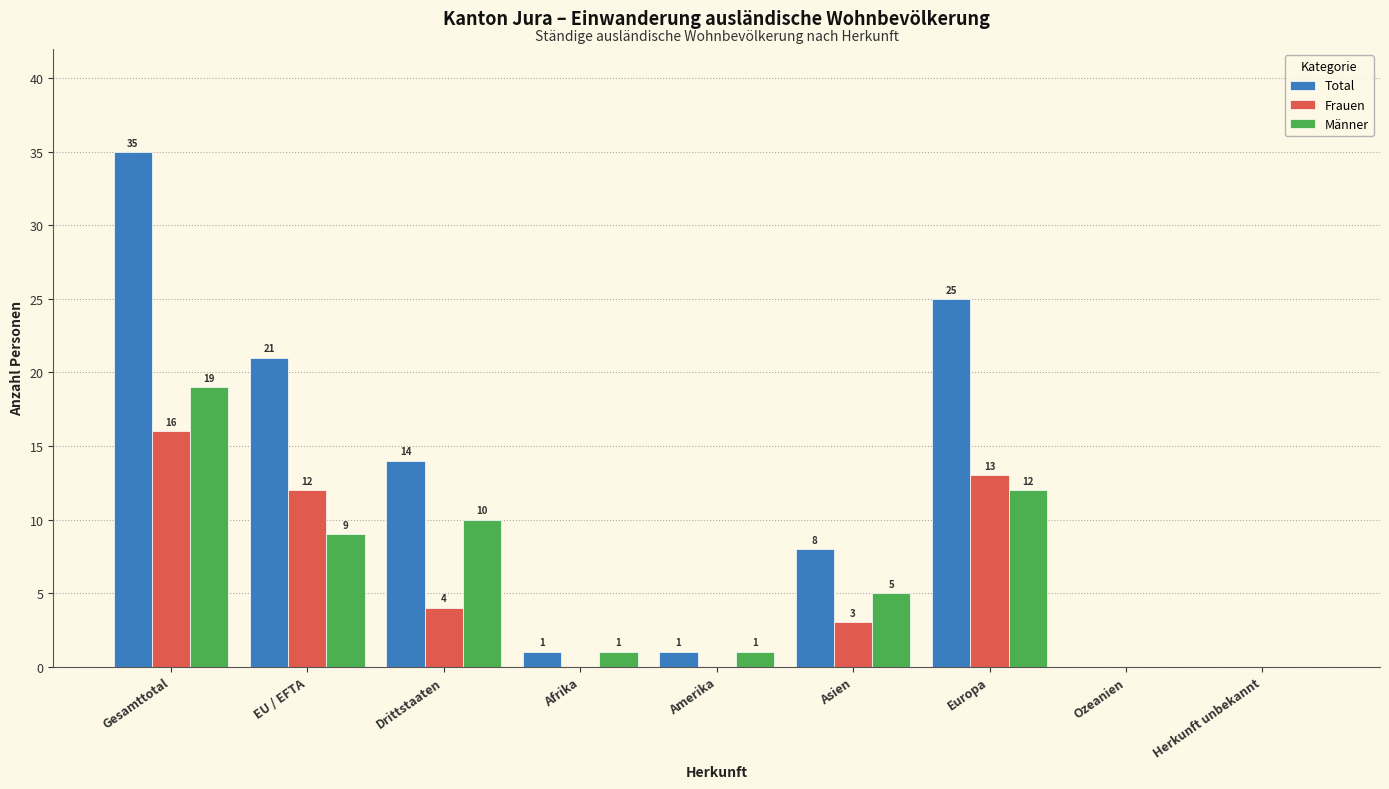

Reading left to right, transcribe all the data shown in this chart.

Total: Gesamttotal=35	EU / EFTA=21	Drittstaaten=14	Afrika=1	Amerika=1	Asien=8	Europa=25	Ozeanien=0	Herkunft unbekannt=0
Frauen: Gesamttotal=16	EU / EFTA=12	Drittstaaten=4	Afrika=0	Amerika=0	Asien=3	Europa=13	Ozeanien=0	Herkunft unbekannt=0
Männer: Gesamttotal=19	EU / EFTA=9	Drittstaaten=10	Afrika=1	Amerika=1	Asien=5	Europa=12	Ozeanien=0	Herkunft unbekannt=0